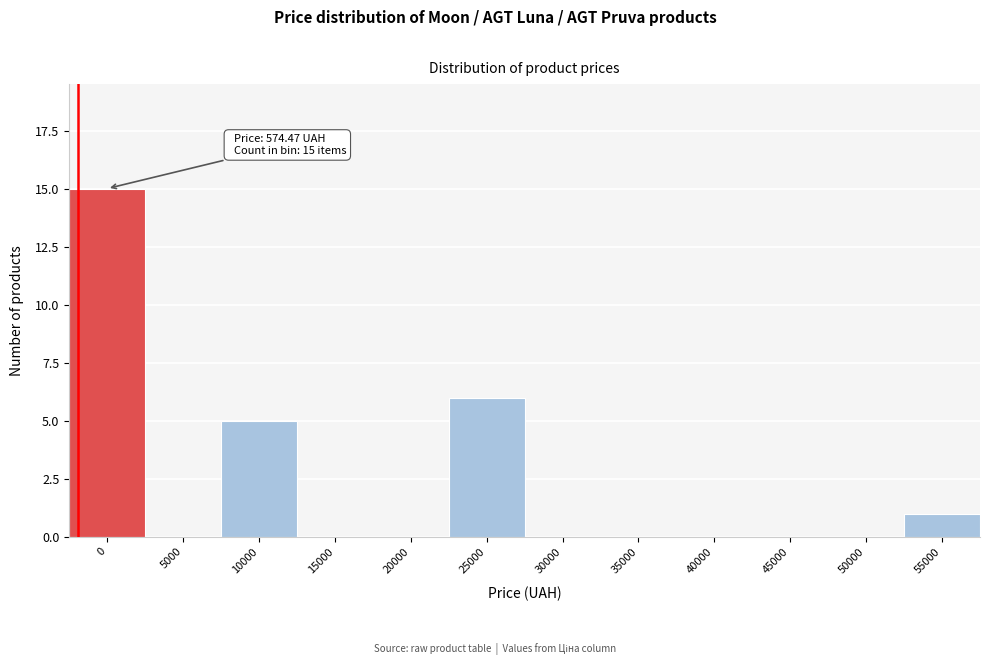

Reading right to left, transcribe all the data shown in this chart.

55000=1	50000=0	45000=0	40000=0	35000=0	30000=0	25000=6	20000=0	15000=0	10000=5	5000=0	0=15